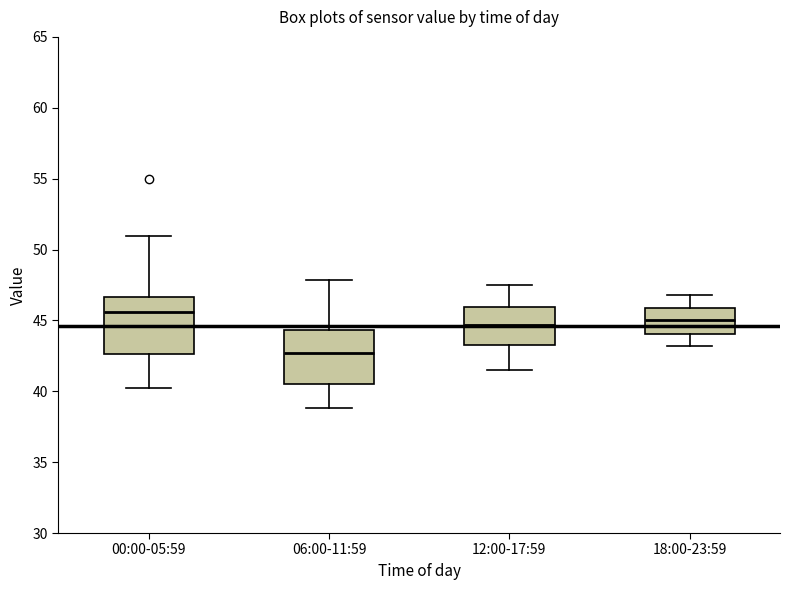

Reading left to right, read every box against the y-axis: the position of its median line, the range the box covers, and the ends of its whiskers. The values are not printed on the chart, so give them approximately, as read against the axis.

00:00-05:59: median 45.5, box 42.5 to 46.5, whiskers 40.0 to 51.0
06:00-11:59: median 42.5, box 40.5 to 44.5, whiskers 39.0 to 48.0
12:00-17:59: median 44.5, box 43.5 to 46.0, whiskers 41.5 to 47.5
18:00-23:59: median 45.0, box 44.0 to 46.0, whiskers 43.0 to 47.0